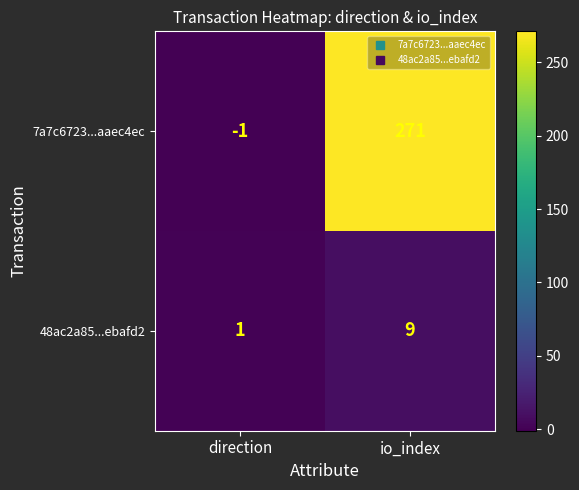

Reading right to left, extract all data points from this chart.

7a7c6723...aaec4ec: 271	-1
48ac2a85...ebafd2: 9	1